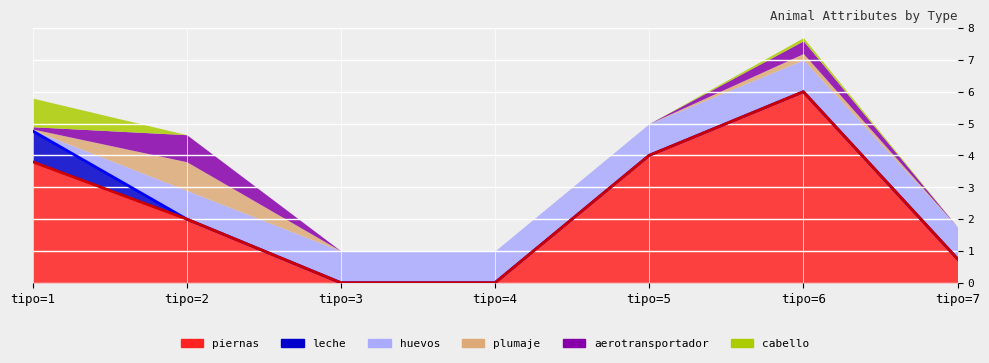

Rank the series at tipo=5 from highest to lowest value.

piernas, huevos, plumaje, leche, aerotransportador, cabello